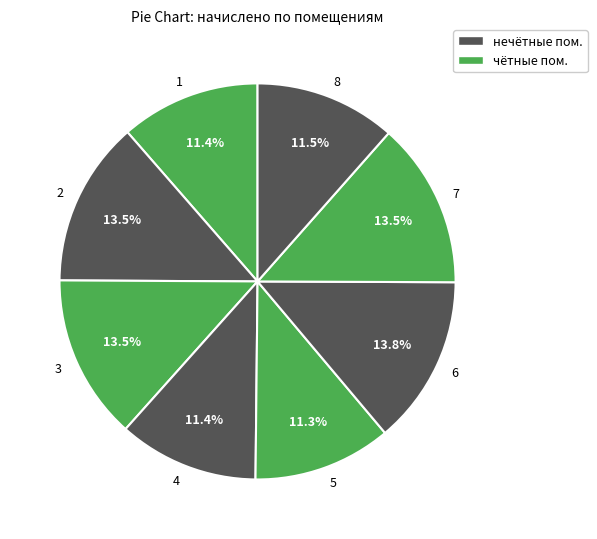

Does 3 represent more than half of the total?

No